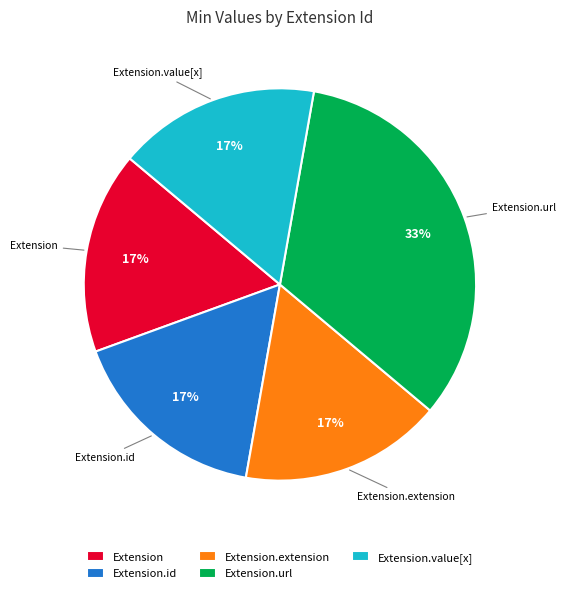

True or false: Extension.value[x] accounts for 1% of the total.

False